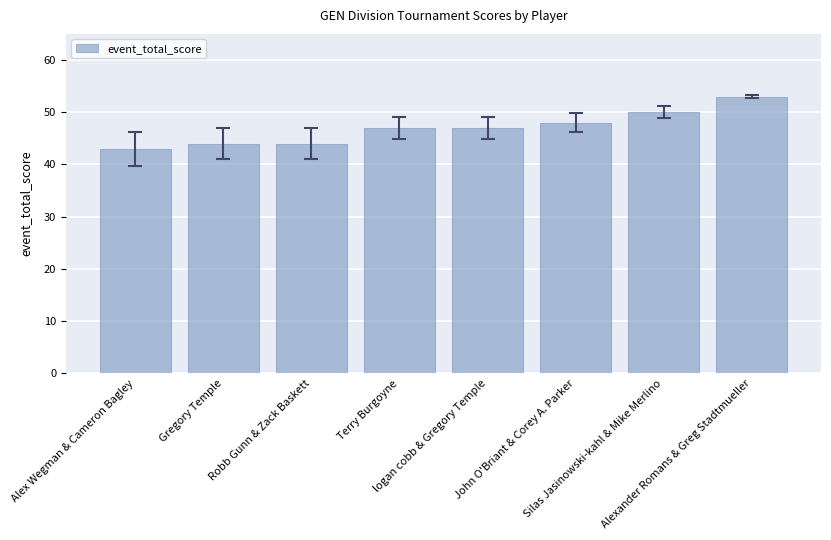

Reading left to right, what are all the values shown in this chart?

Alex Wegman & Cameron Bagley=43	Gregory Temple=44	Robb Gunn & Zack Baskett=44	Terry Burgoyne=47	logan cobb & Gregory Temple=47	John O'Briant & Corey A. Parker=48	Silas Jasinowski-kahl & Mike Merlino=50	Alexander Romans & Greg Stadtmueller=53